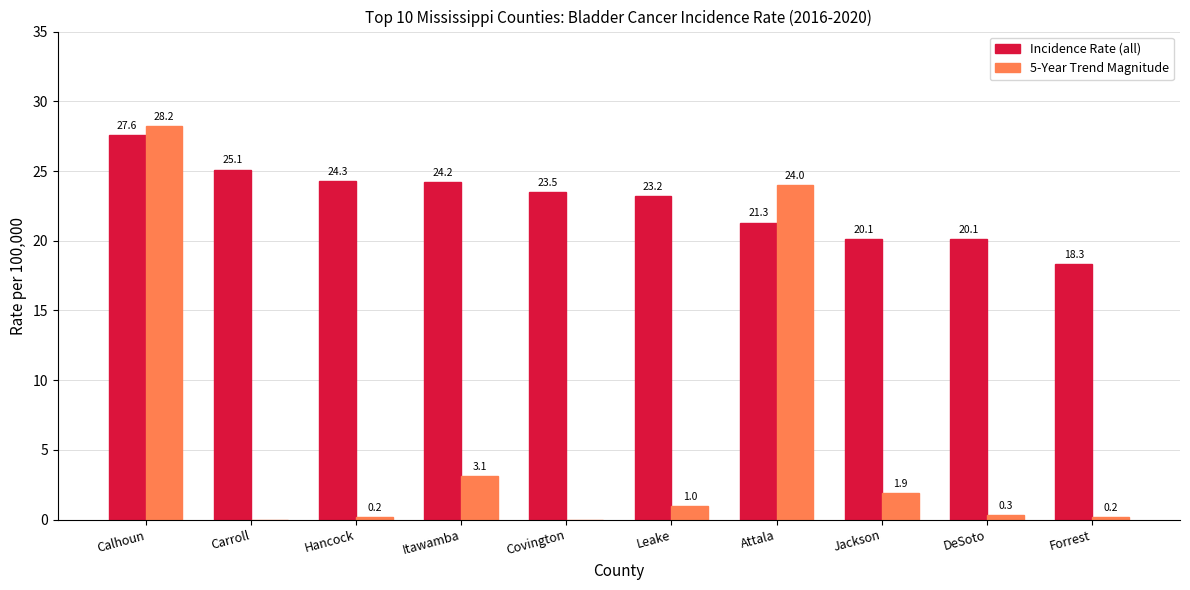

Reading right to left, extract all data points from this chart.

Incidence Rate (all): 18.3	20.1	20.1	21.3	23.2	23.5	24.2	24.3	25.1	27.6
5-Year Trend Magnitude: 0.2	0.3	1.9	24.0	1.0	0.0	3.1	0.2	0.0	28.2